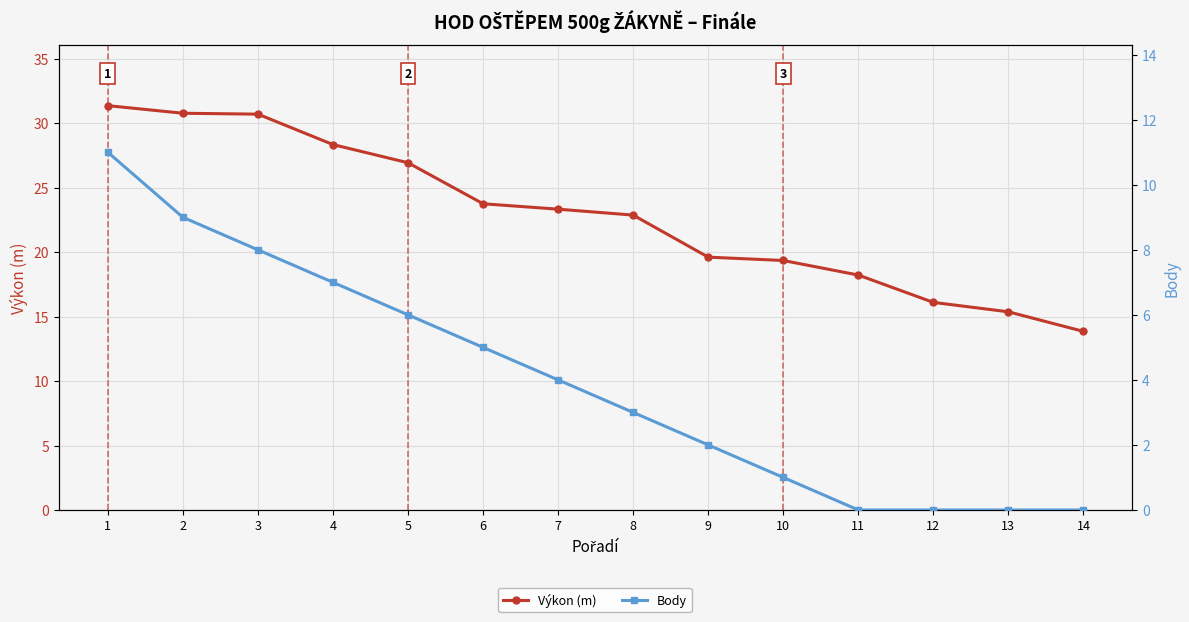

What is the sum of all Body values?

56.0